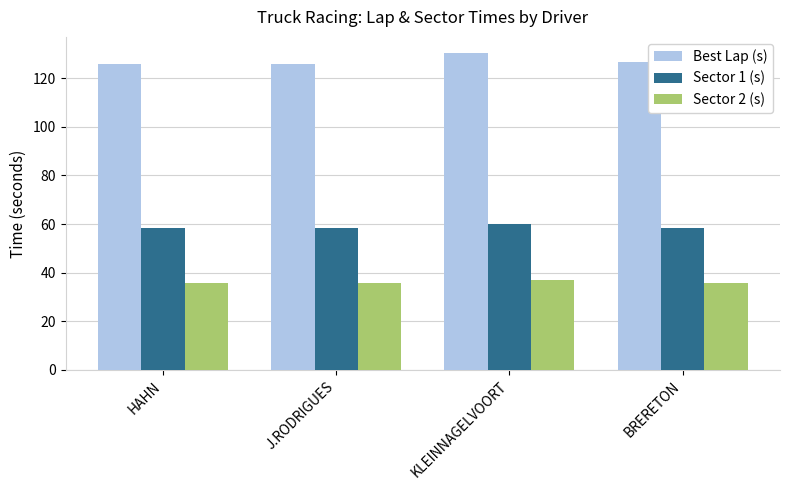

How many bars are there in each group?

3